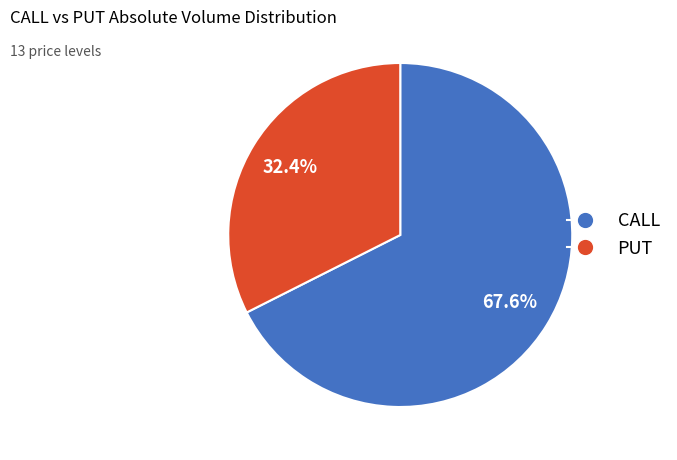

Is there any slice that represents more than half of the pie?

Yes